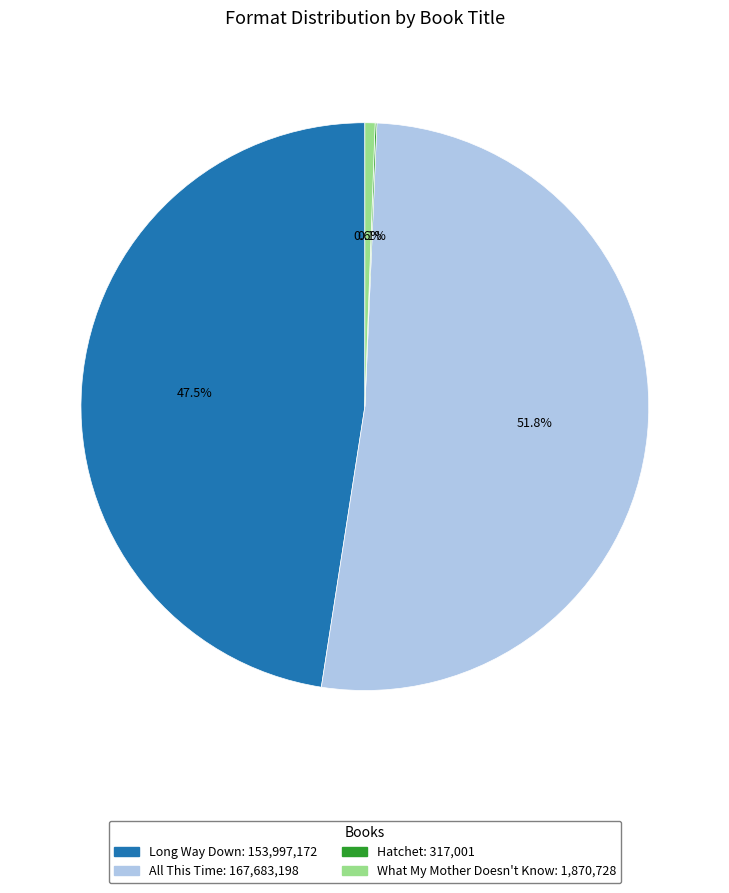

What portion of the pie excludes What My Mother Doesn't Know?

99.4%